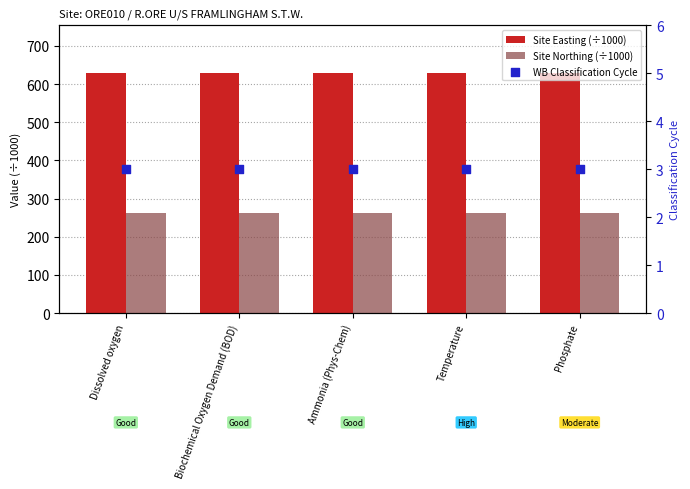

Which series has the largest Y range (max minus min)?

Site Easting (÷1000)